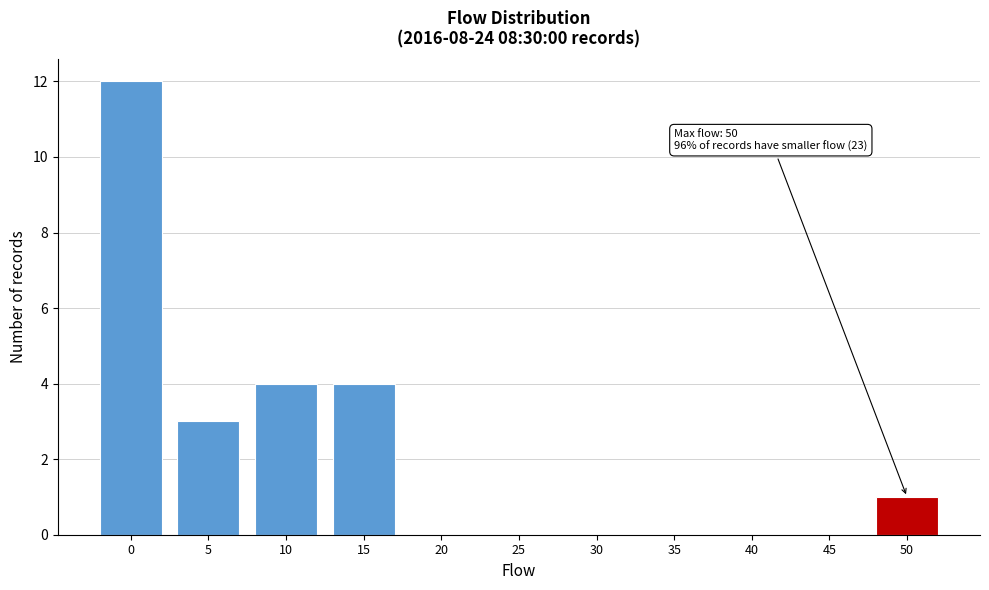

Reading left to right, list all the values displayed in this chart.

0=12	5=3	10=4	15=4	20=0	25=0	30=0	35=0	40=0	45=0	50=1